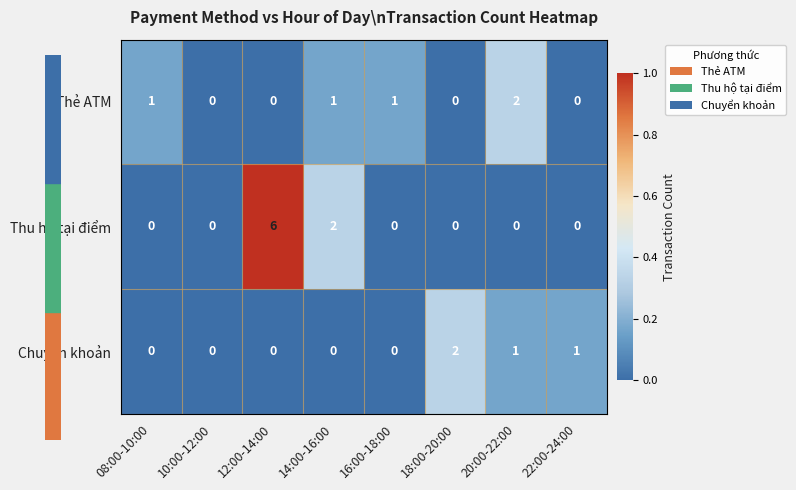

Is it true that Thẻ ATM equals 2 at 20:00-22:00?

True